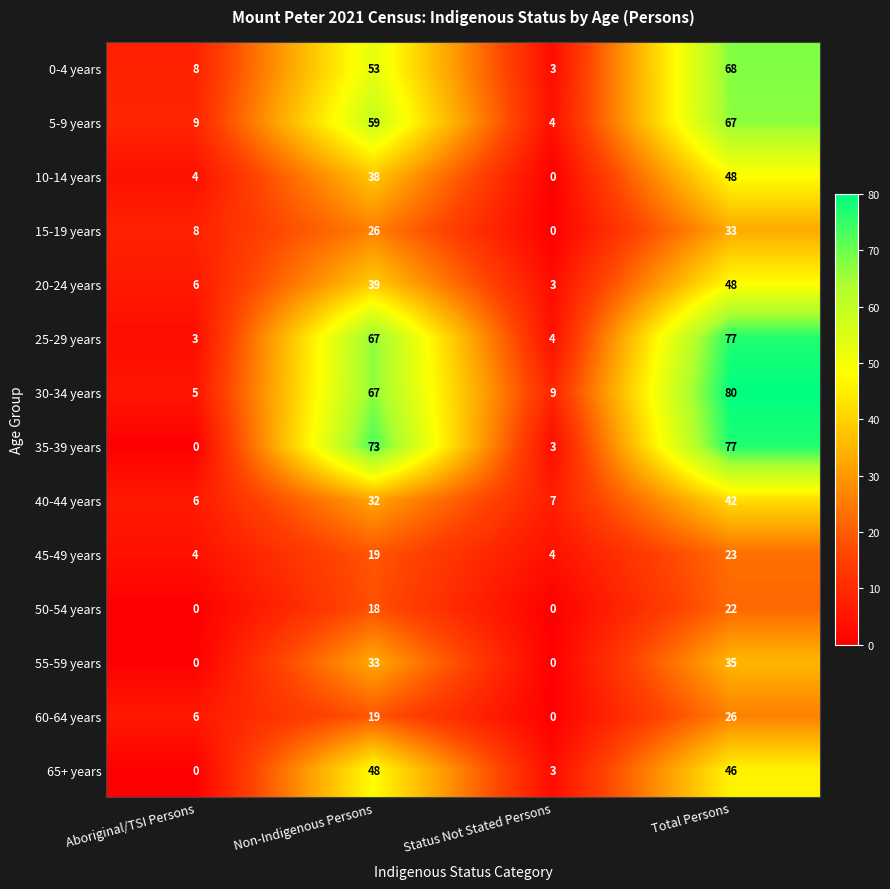

What is the spread (max minus min) of values at Non-Indigenous Persons?

55